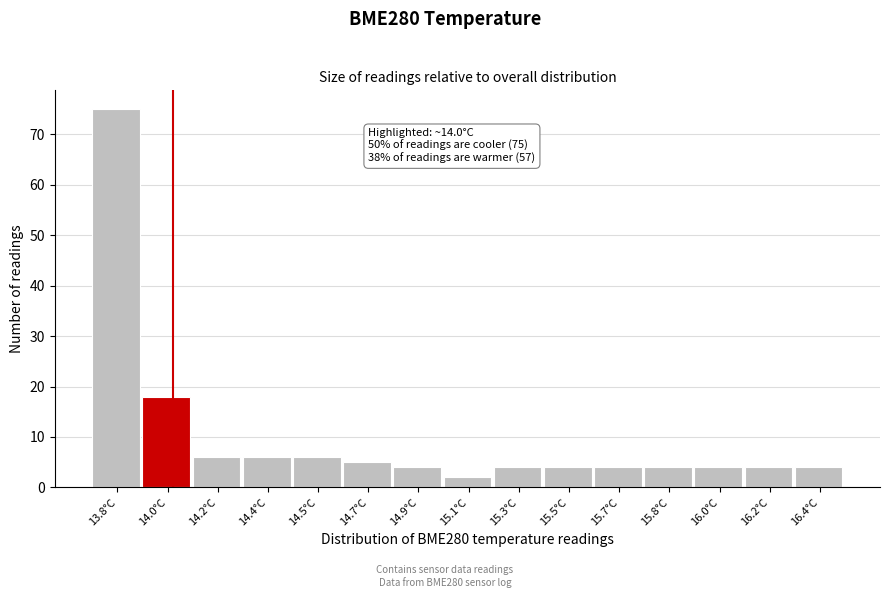

Reading left to right, what are all the values shown in this chart?

75	18	6	6	6	5	4	2	4	4	4	4	4	4	4